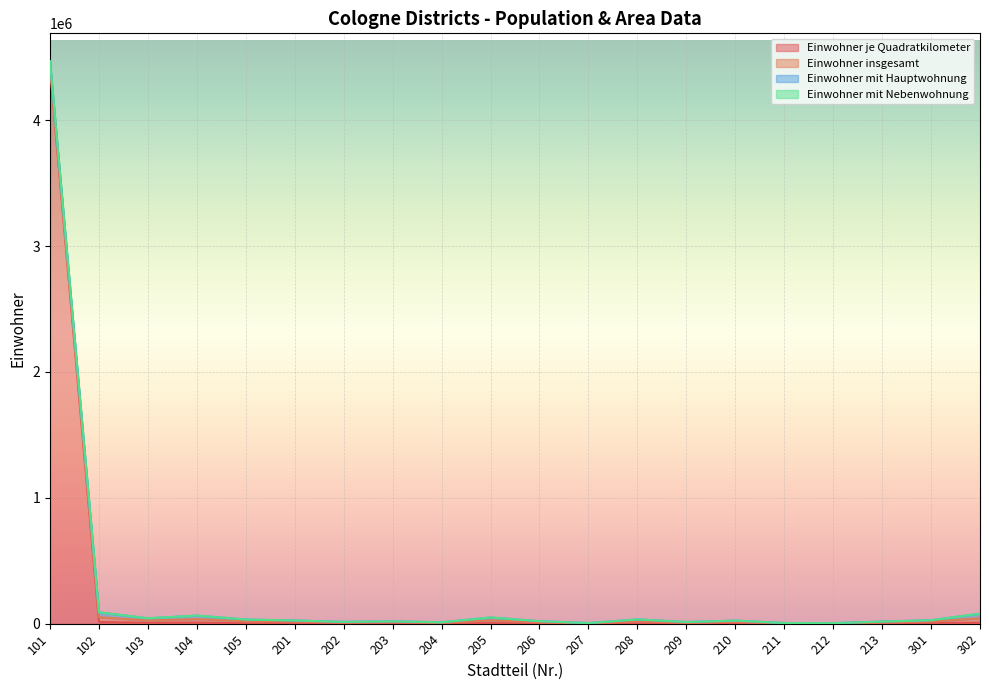

List the labels in order of Einwohner mit Nebenwohnung value, smallest first.

211, 212, 207, 213, 204, 203, 209, 206, 210, 301, 202, 201, 105, 205, 208, 103, 101, 302, 104, 102